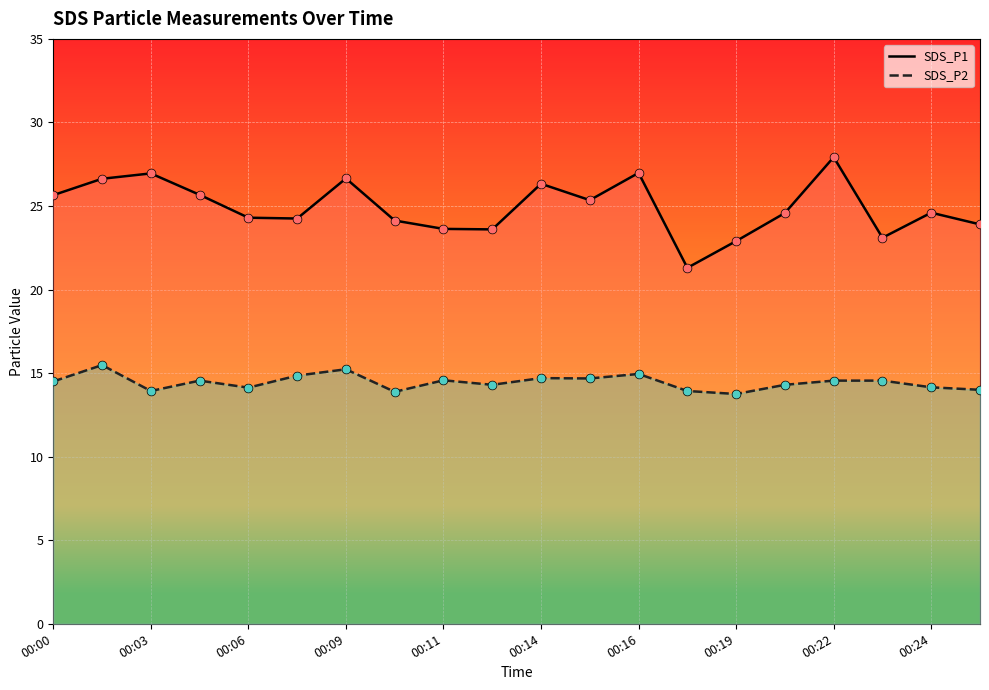

Which series contains the highest Y value?

SDS_P1